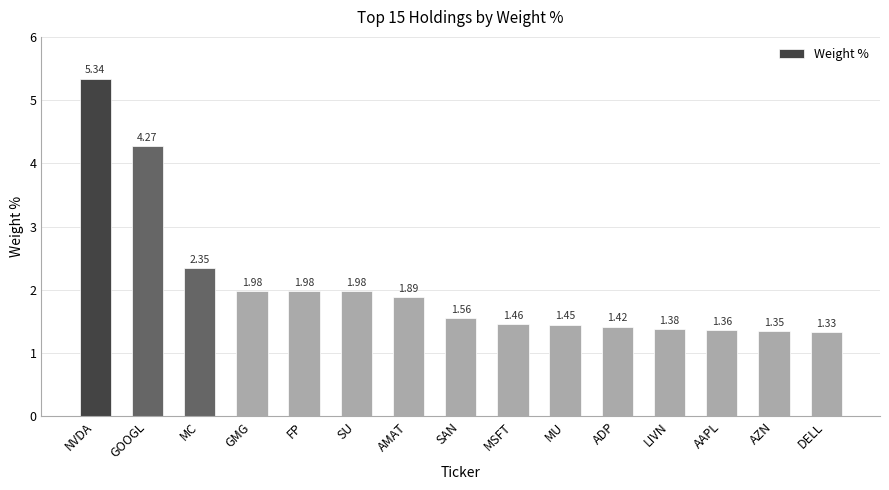

What is the sum of all values?

31.1